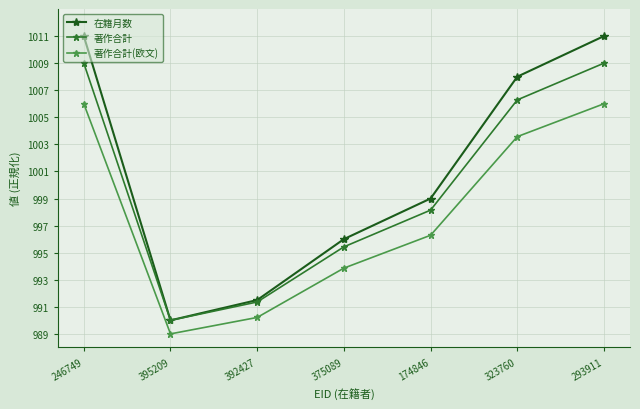

Is the value of 著作合計 at 174846 greater than the value of 著作合計(欧文) at 395209?

Yes